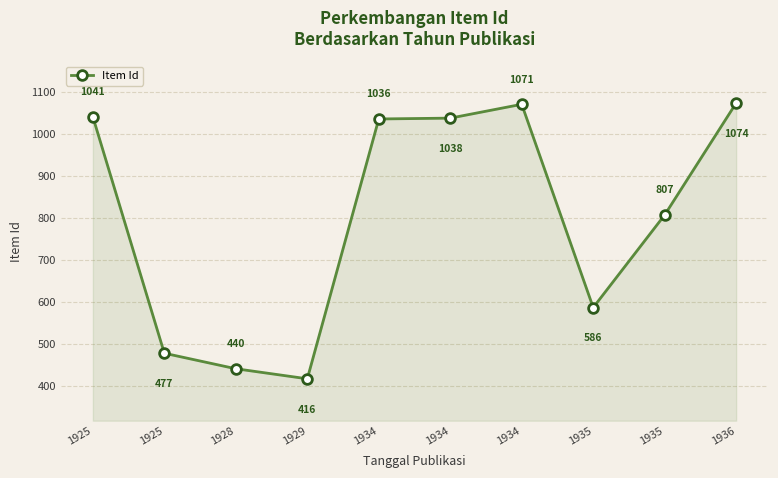

What is the maximum value shown in the chart?

1074